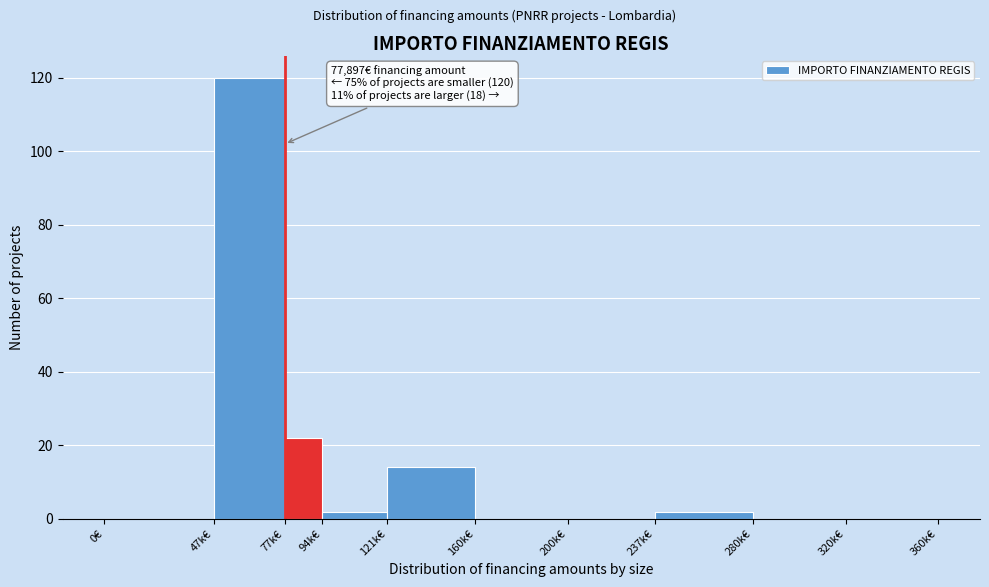

Reading left to right, extract all data points from this chart.

0€=0	47k€=120	77k€=22	94k€=2	121k€=14	160k€=0	200k€=0	237k€=2	280k€=0	320k€=0